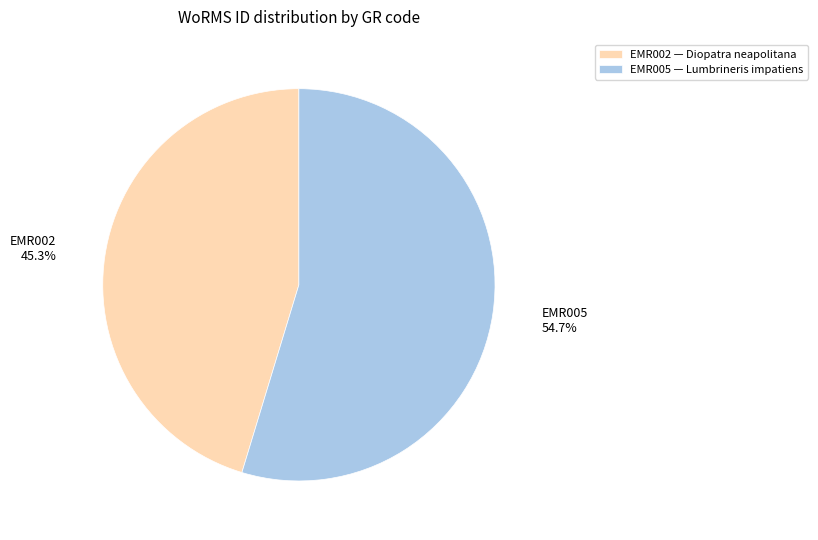

Which has a higher value, EMR002 or EMR005?

EMR005